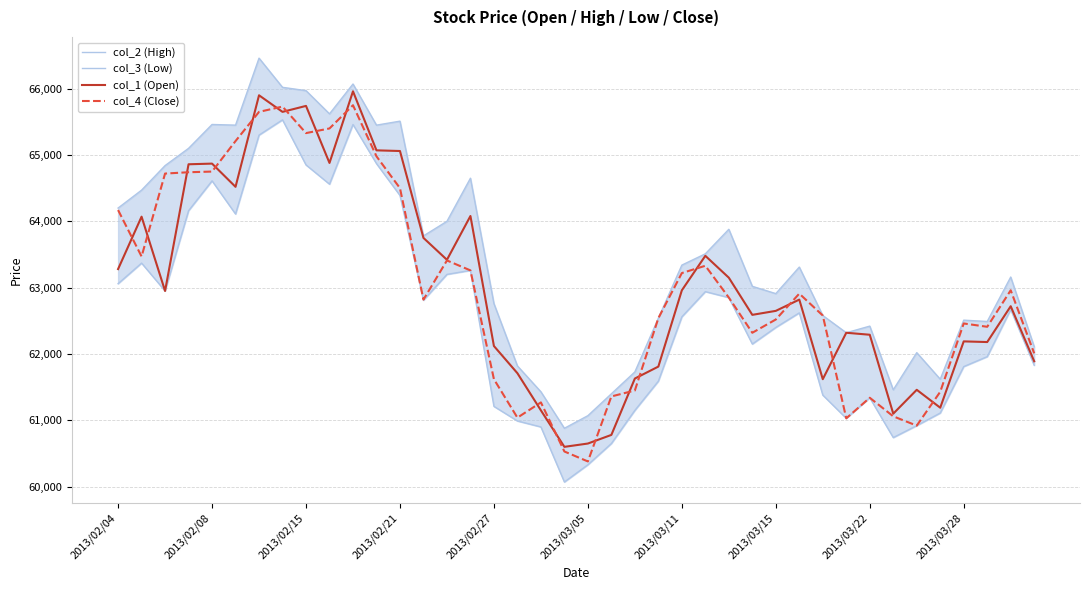

How many interior local peaks does the col_2 (High) series have?

11